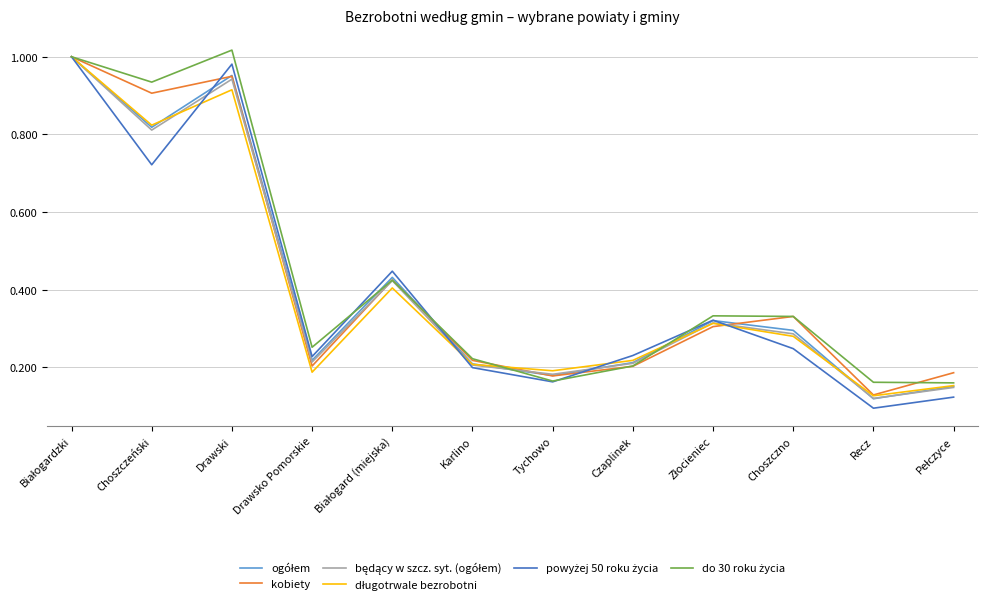

What position from the right is Karlino?

7